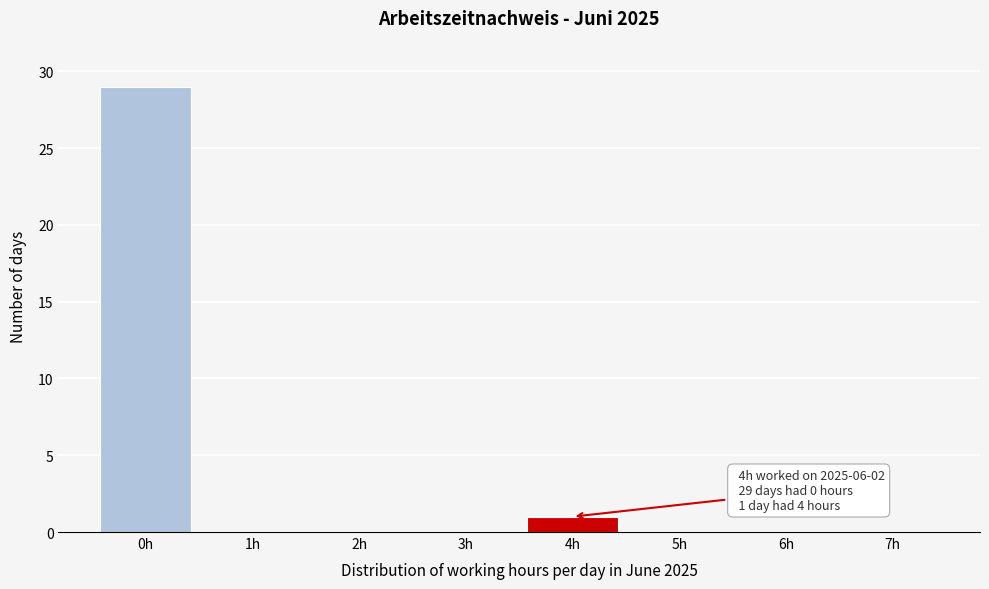

Reading left to right, list all the values displayed in this chart.

0h=29	1h=0	2h=0	3h=0	4h=1	5h=0	6h=0	7h=0